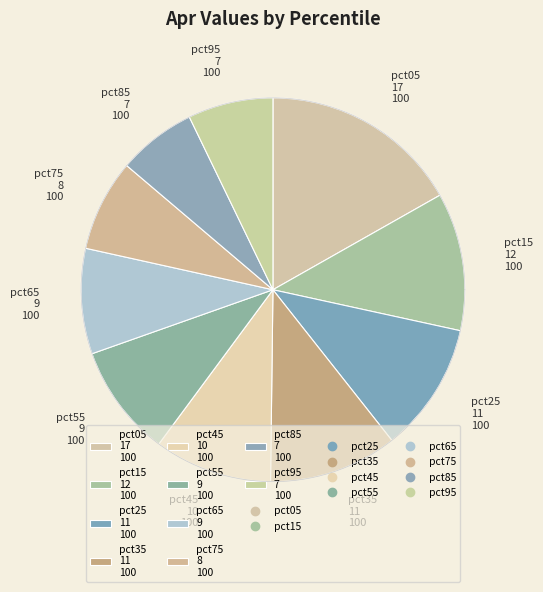

How much of the chart is everything except pct75?

92.3%